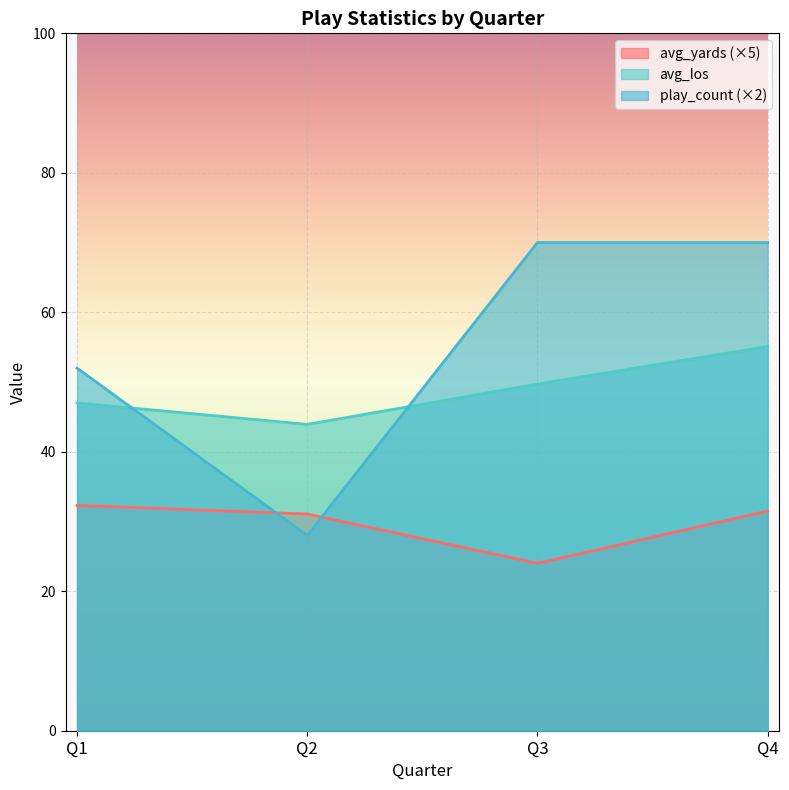

At how many categories does at least one series exceed 31?

4